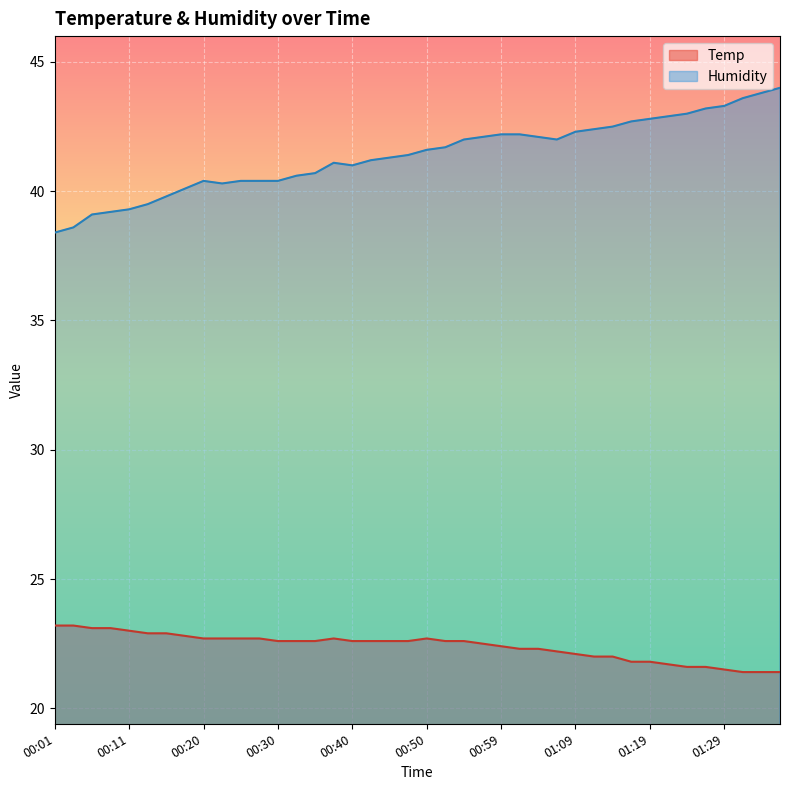

Which series has the widest spread of values?

Humidity